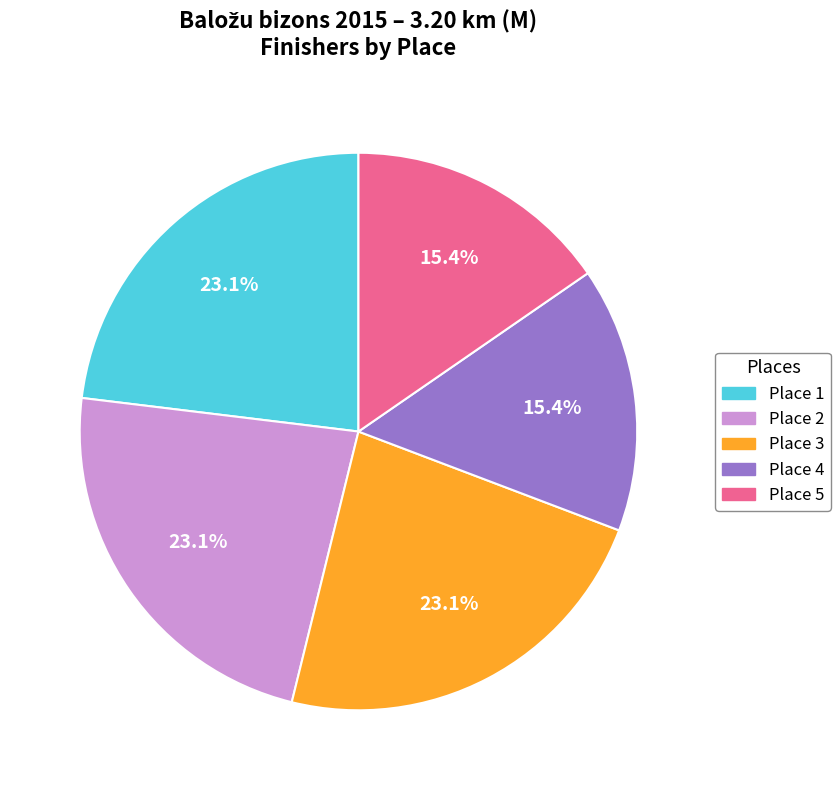

Combined, what portion of the pie is Place 4 and Place 3?

38.5%